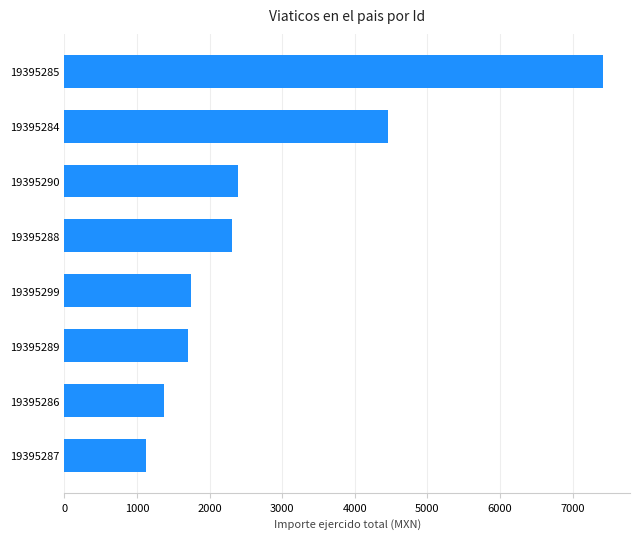

True or false: the data shows 748.8 at 19395287.

False